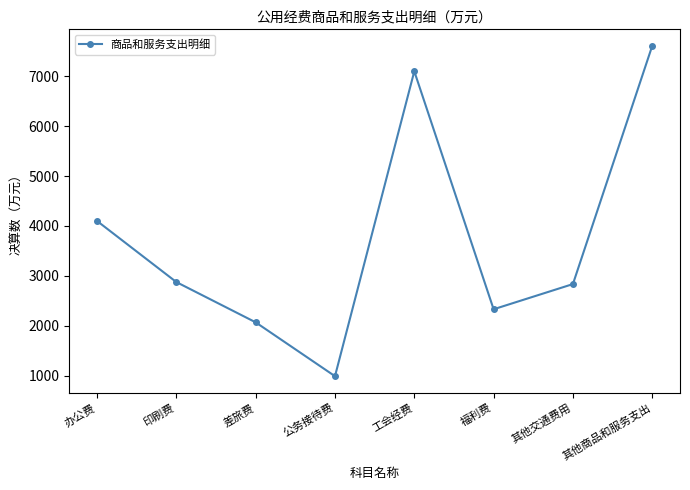

Read the value at 公务接待费.

987.0